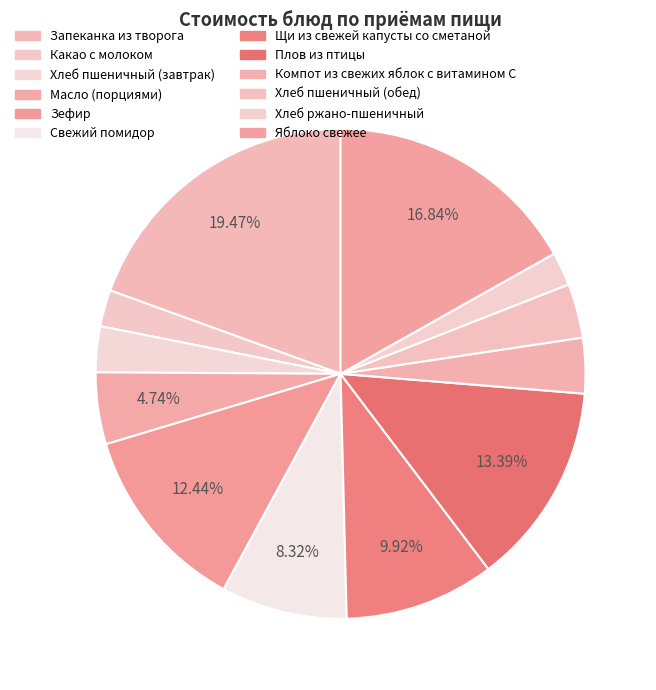

Approximately how many times larger is the value at Масло (порциями) compared to Хлеб пшеничный (обед)?

1.3